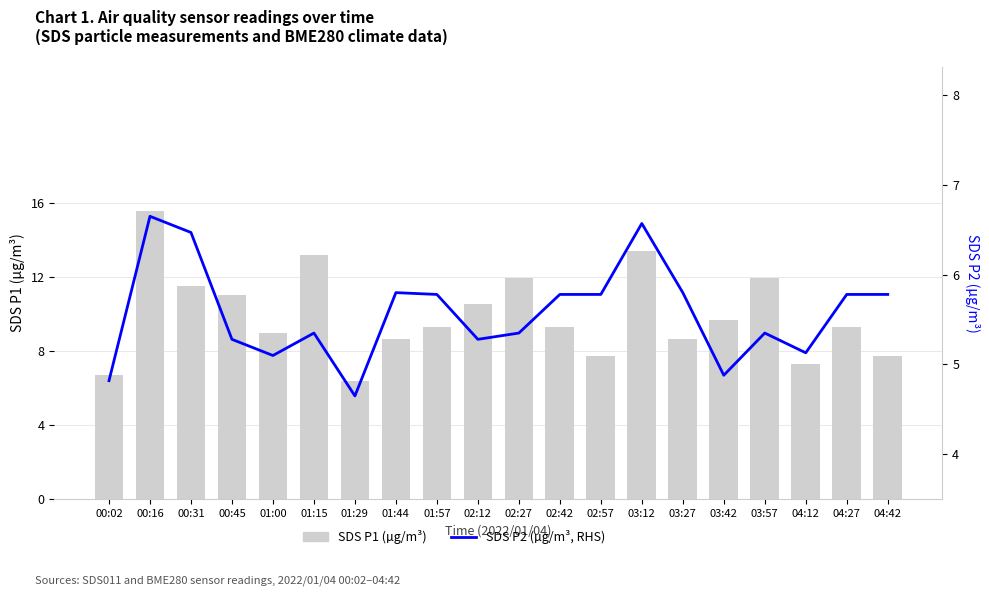

Is it true that SDS P2 (µg/m³, RHS) equals 5.8 at 04:27?

True